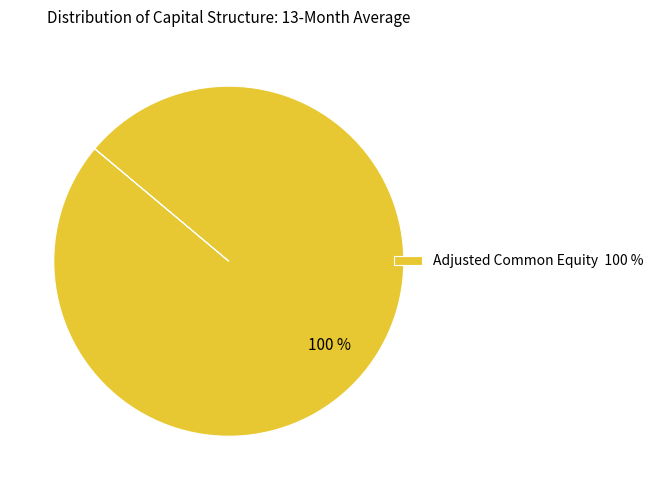

True or false: Adjusted Common Equity 100 % accounts for 100% of the total.

True